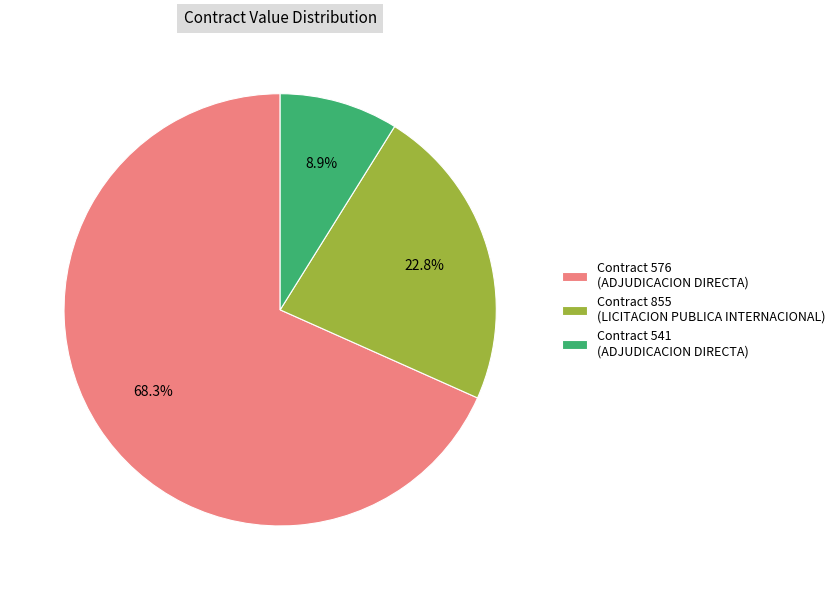

What percentage is NOT represented by Contract 855 (LICITACION PUBLICA INTERNACIONAL)?

77.2%